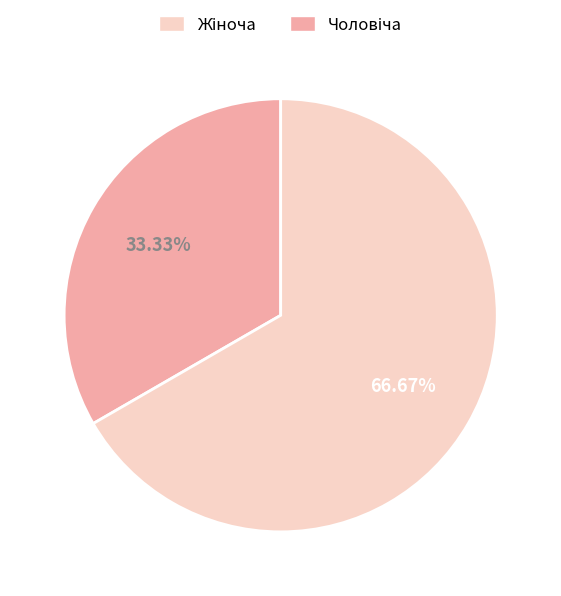

Is there any slice that represents more than half of the pie?

Yes